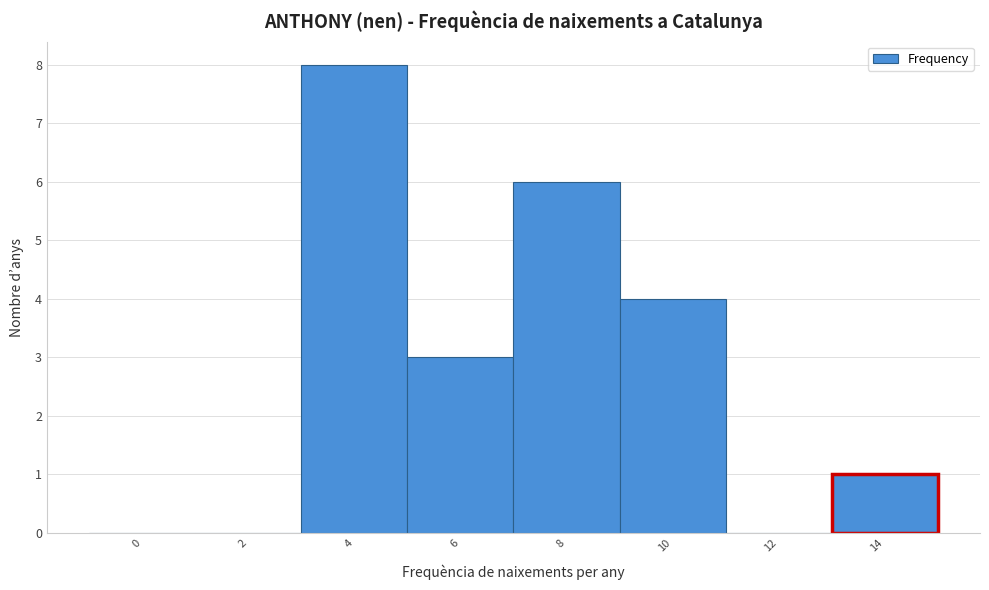

Reading left to right, list all the values displayed in this chart.

0=0	2=0	4=8	6=3	8=6	10=4	12=0	14=1